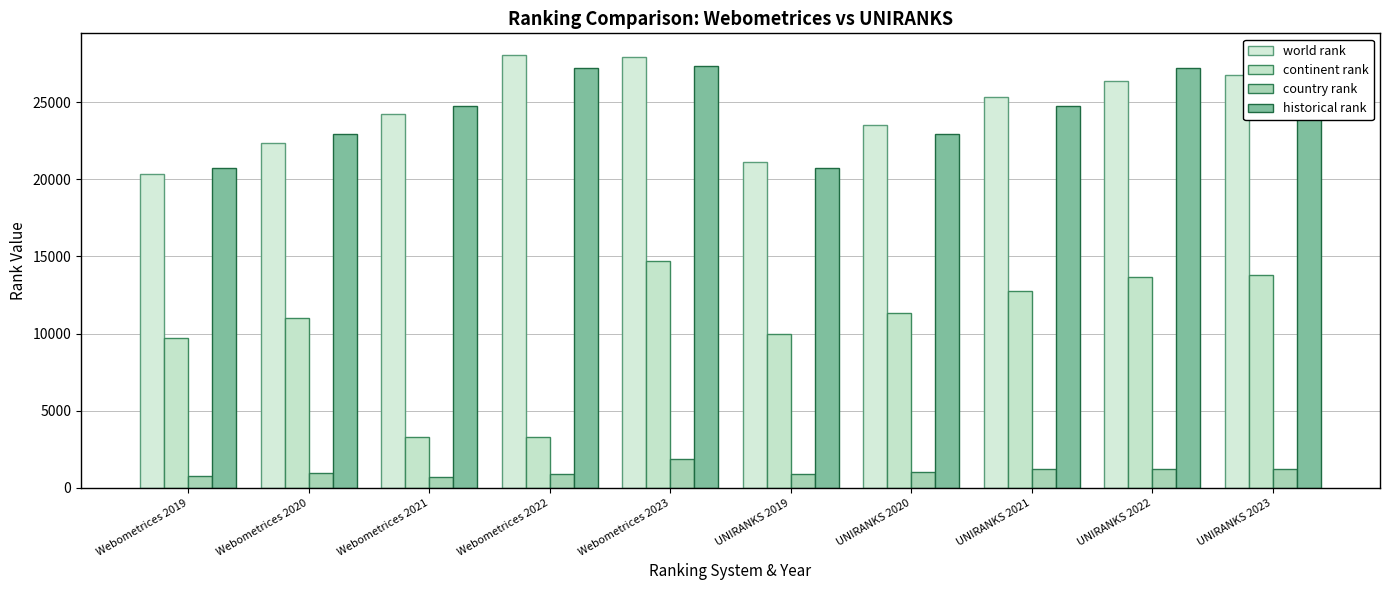

What is the total value across all series at UNIRANKS 2023?

69177.5